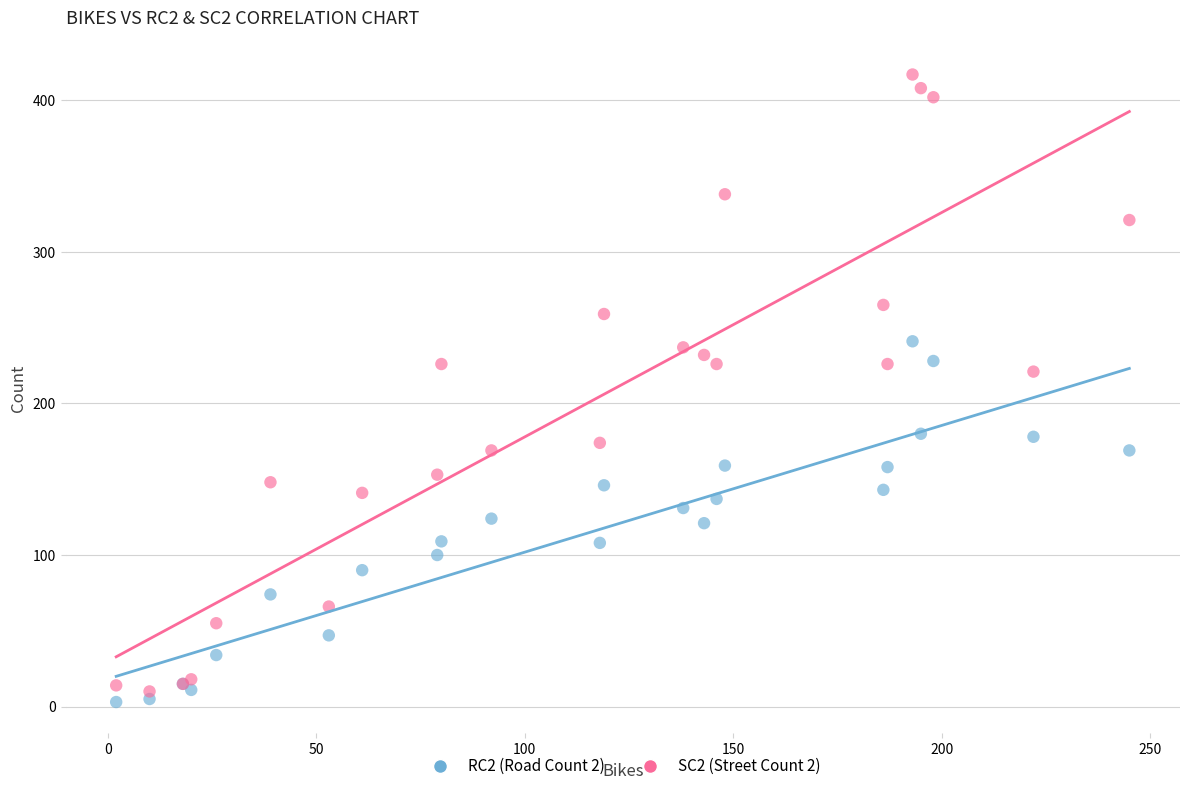

Which series contains the lowest Y value?

RC2 (Road Count 2)